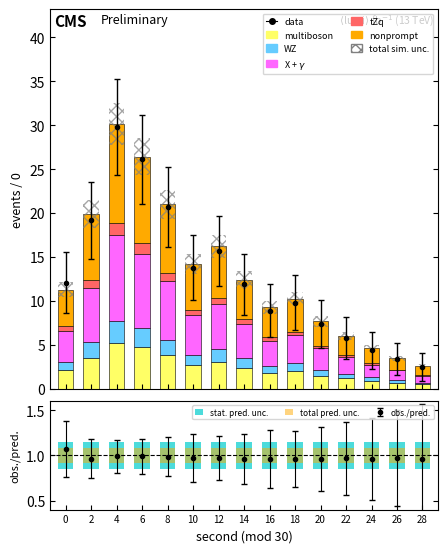

Which series has the largest total across all categories?

nonprompt